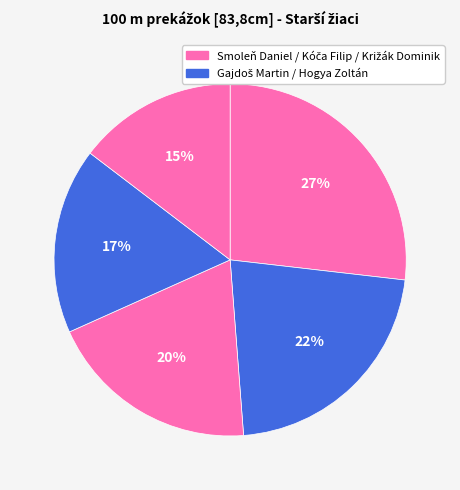

How many slices are in this pie chart?

5